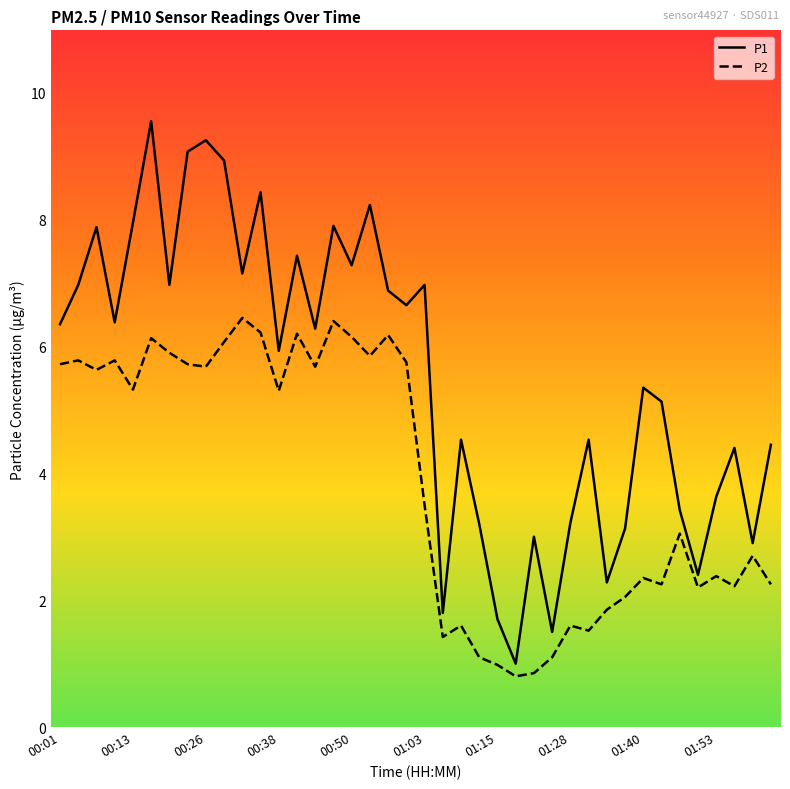

In P1, how many points are lower than both neighbors (excluding endpoints)?

13